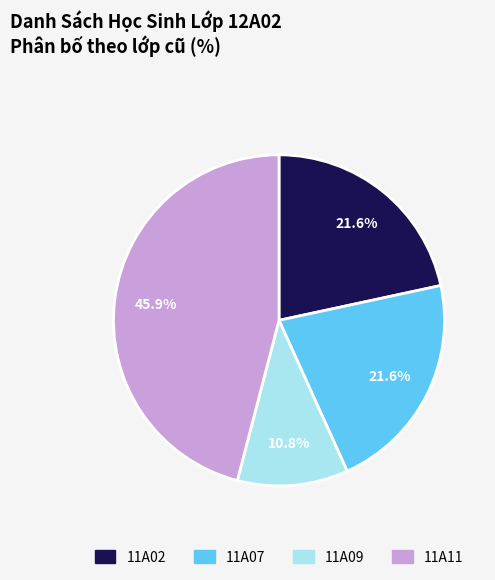

Does 11A07 represent more than half of the total?

No